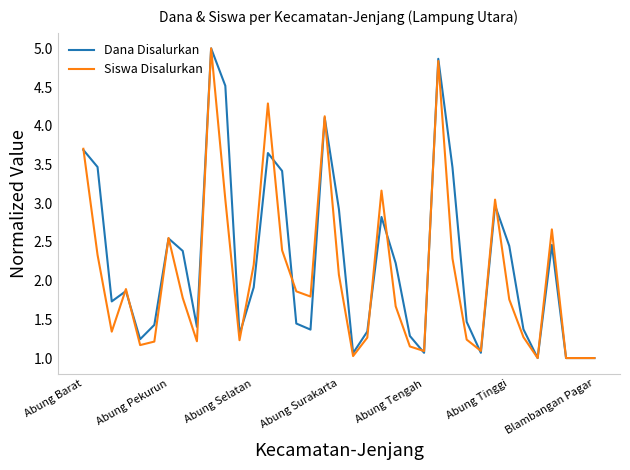

Rank the series by their average value, from lowest to highest.

Siswa Disalurkan, Dana Disalurkan